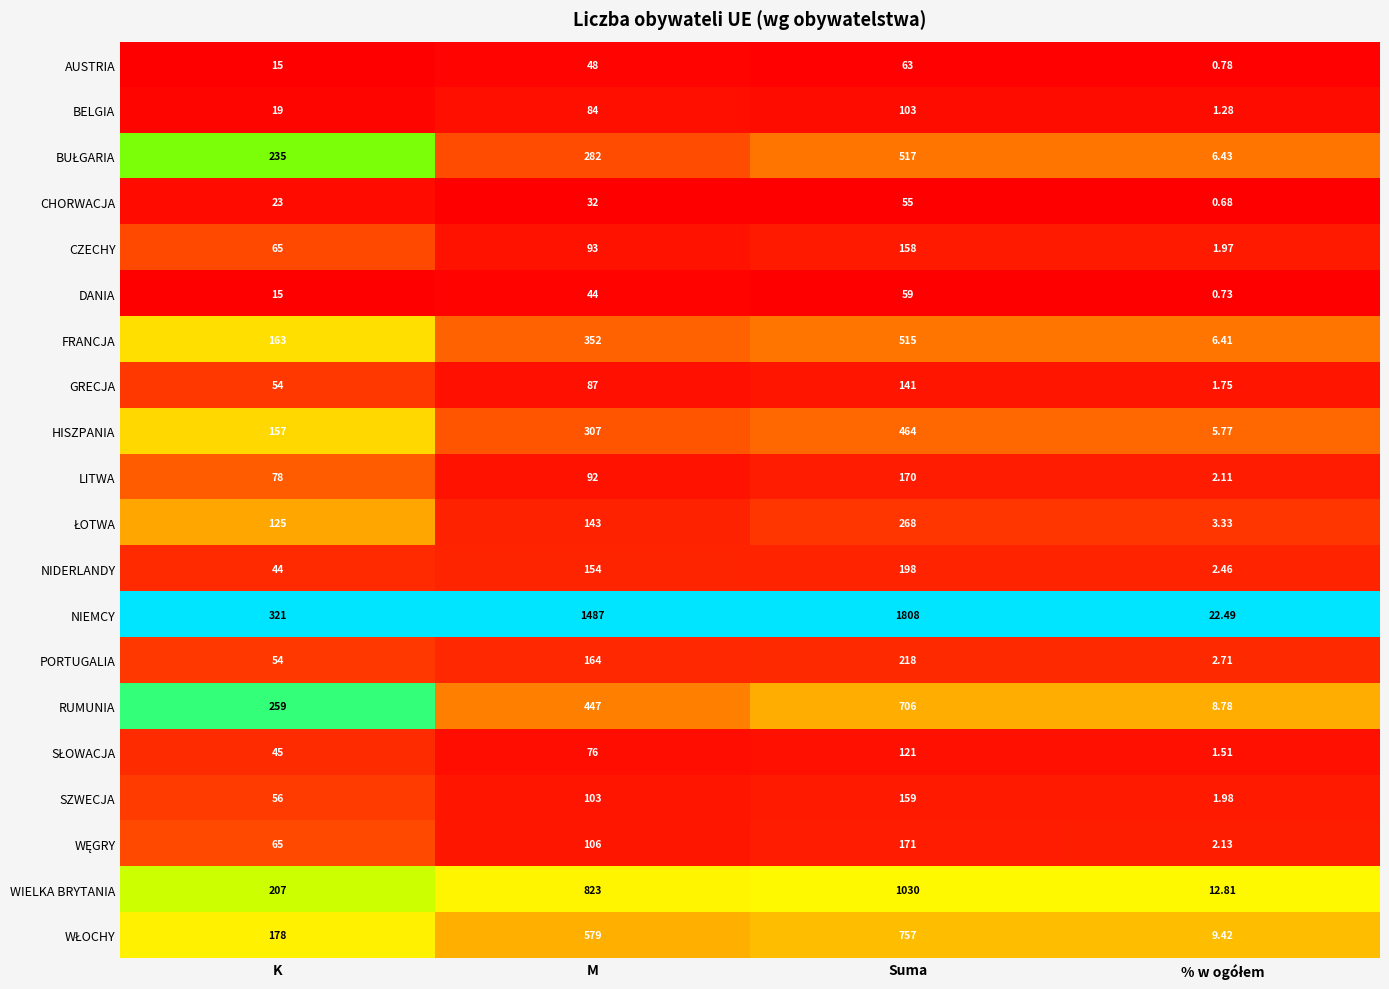

Which series has the largest total across all categories?

NIEMCY